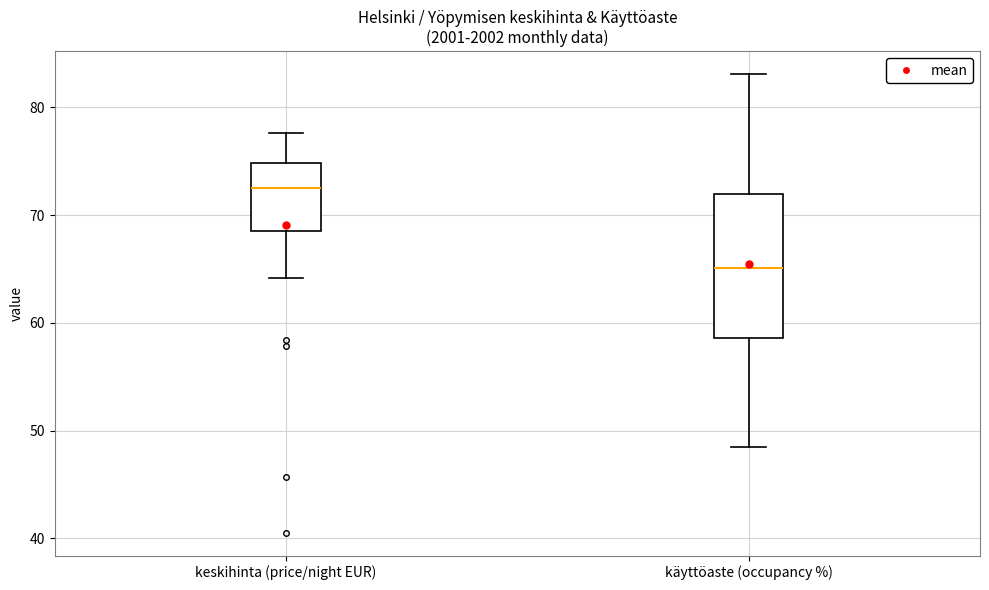

Where does the lower whisker of the box for käyttöaste (occupancy %) end on the y-axis? The values are not printed on the chart, so give them approximately, as read against the axis.

48